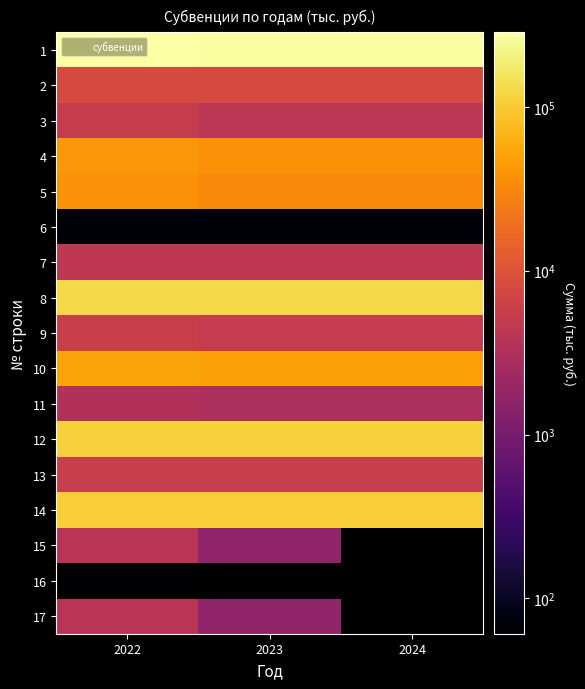

Which category has the lowest value across all series?

2022